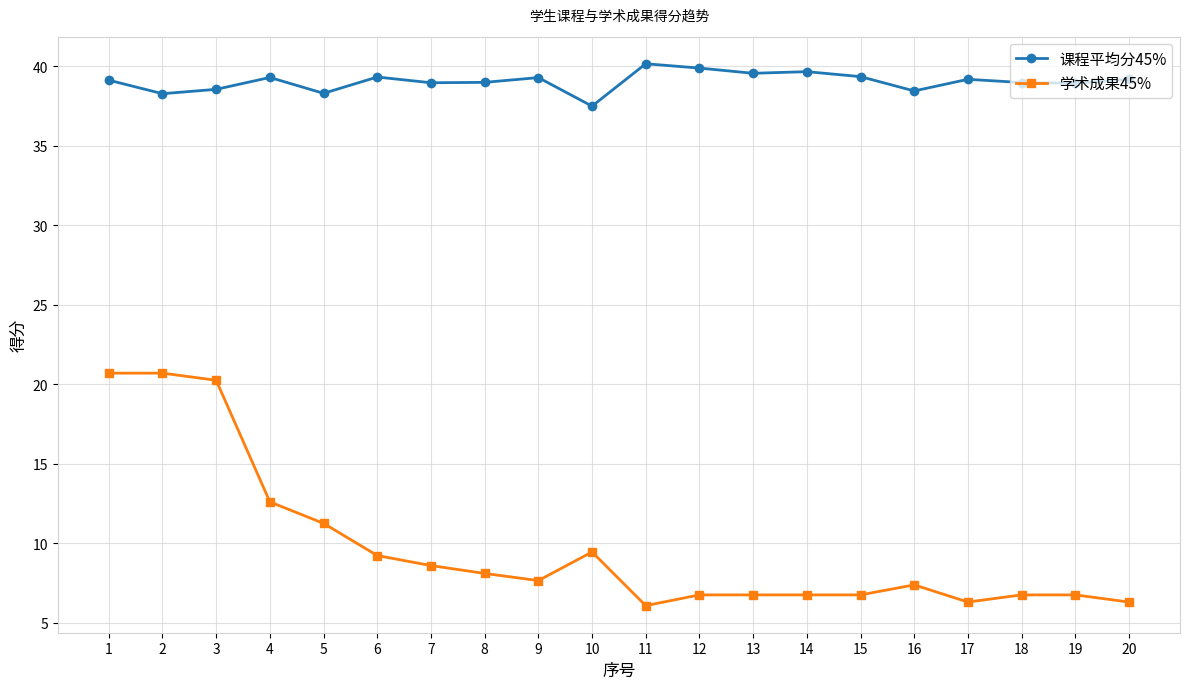

At how many categories does at least one series exceed 23?

20